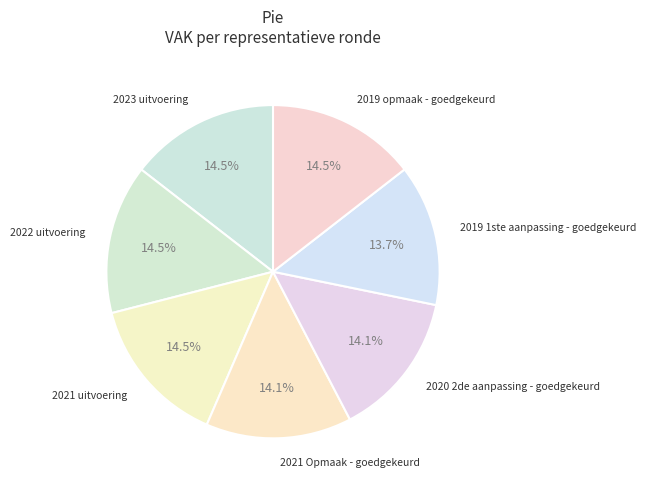

Is it true that 2019 opmaak - goedgekeurd is 29% of the pie?

False